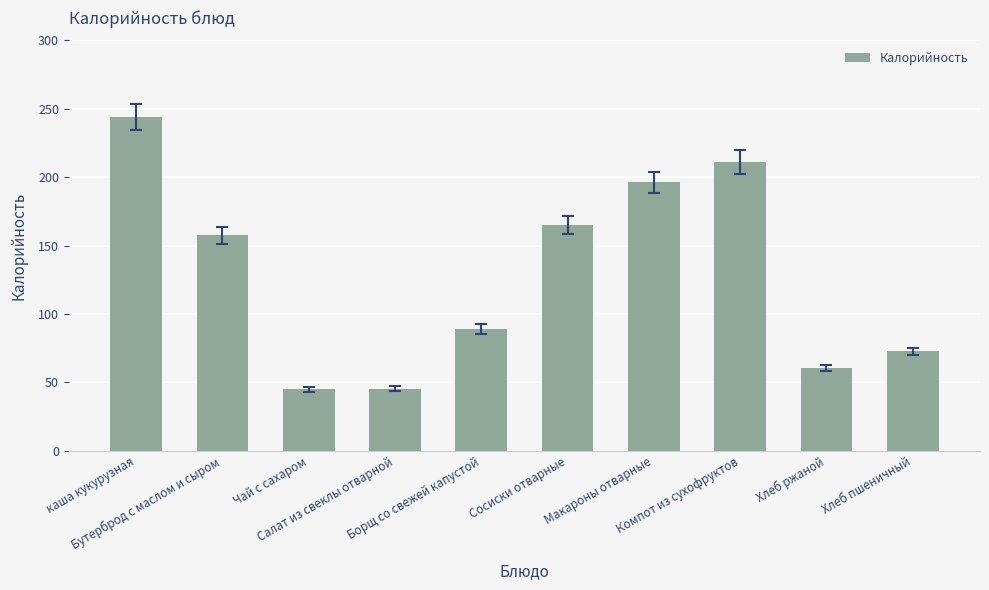

Approximately how many times larger is the value at Хлеб ржаной compared to Борщ со свежей капустой?

0.7